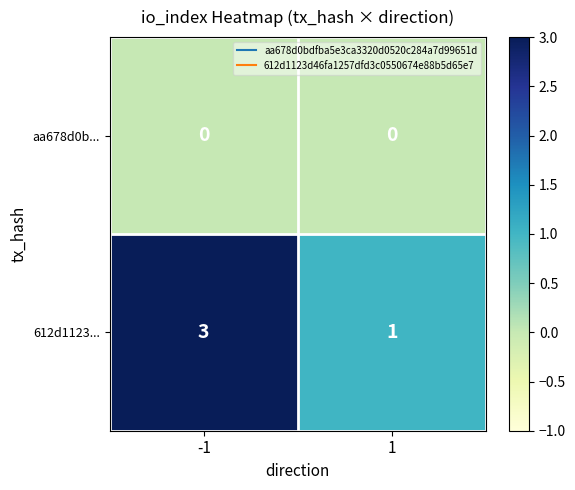

Which series has the largest total across all categories?

612d1123...